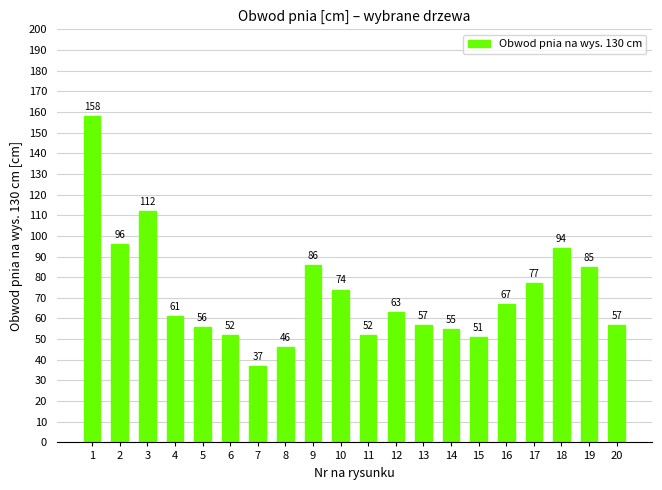

What is the sum of all values?

1436